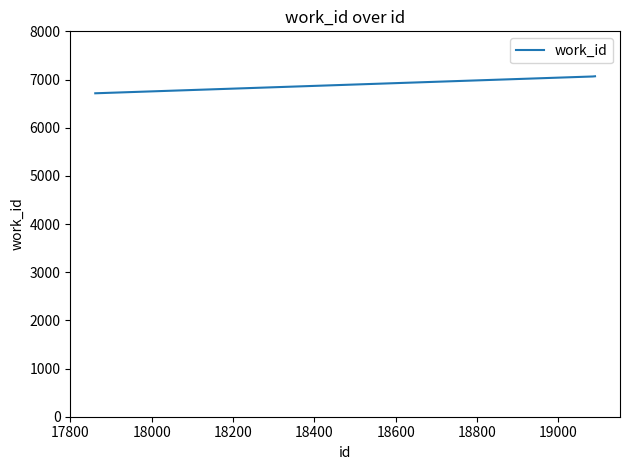

What is the average value?

7007